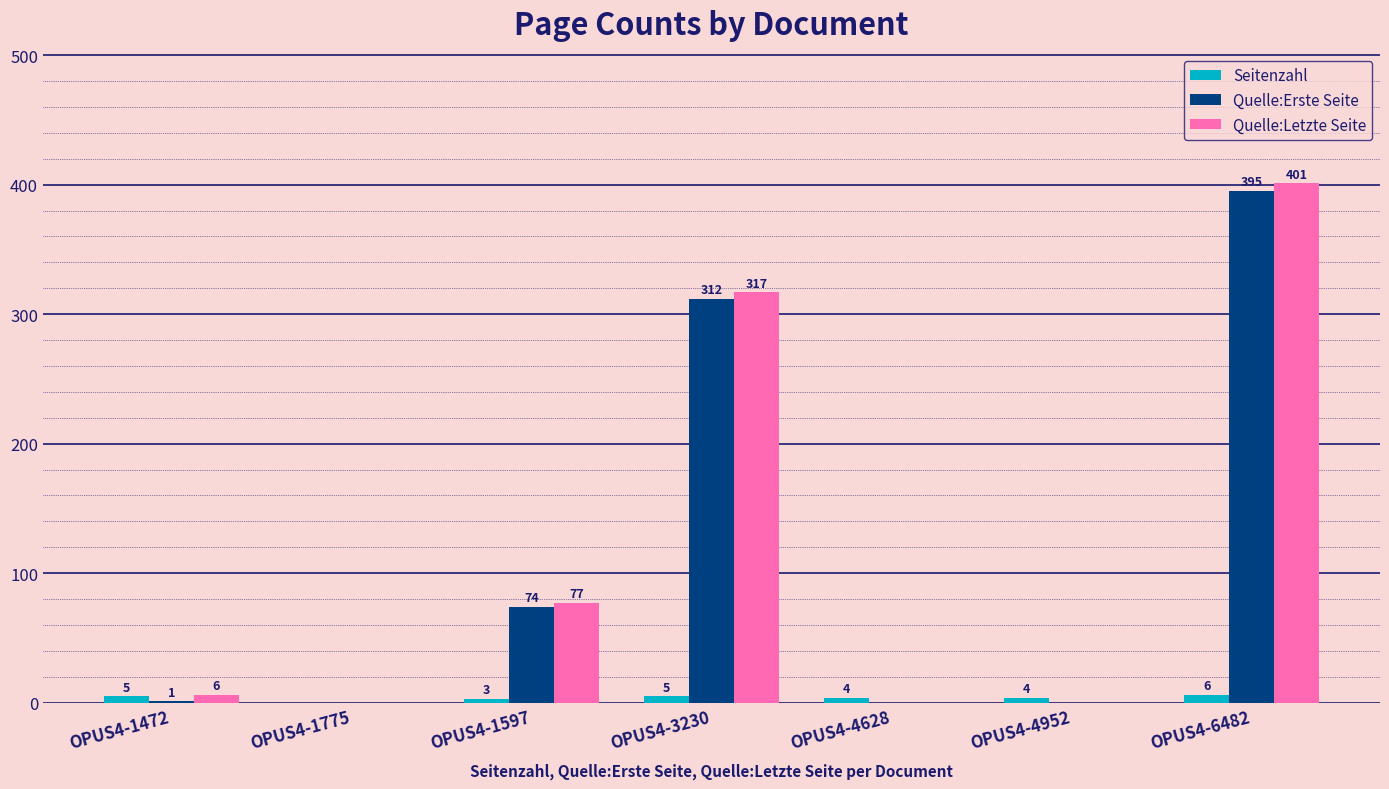

True or false: Seitenzahl has a value of 5 at OPUS4-3230.

True